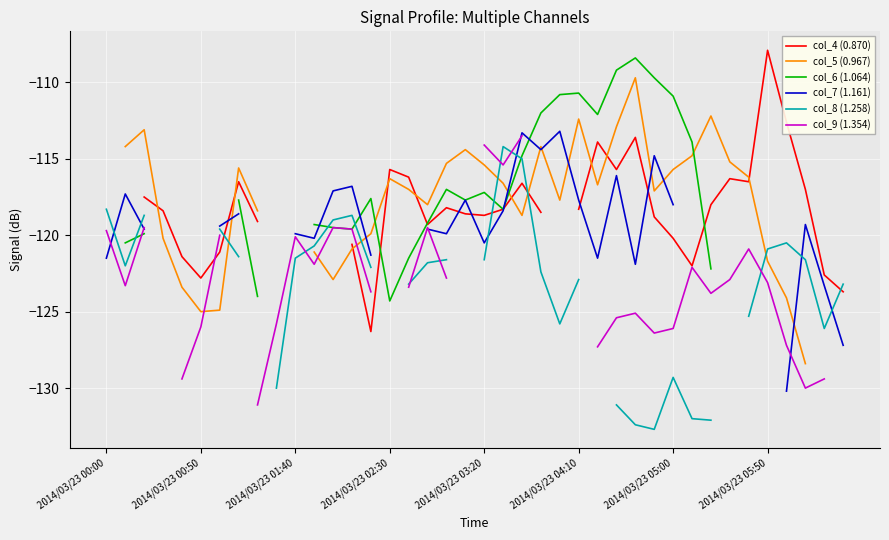

Which series ends up on top after the final intersection of col_9 (1.354) and col_8 (1.258)?

col_8 (1.258)